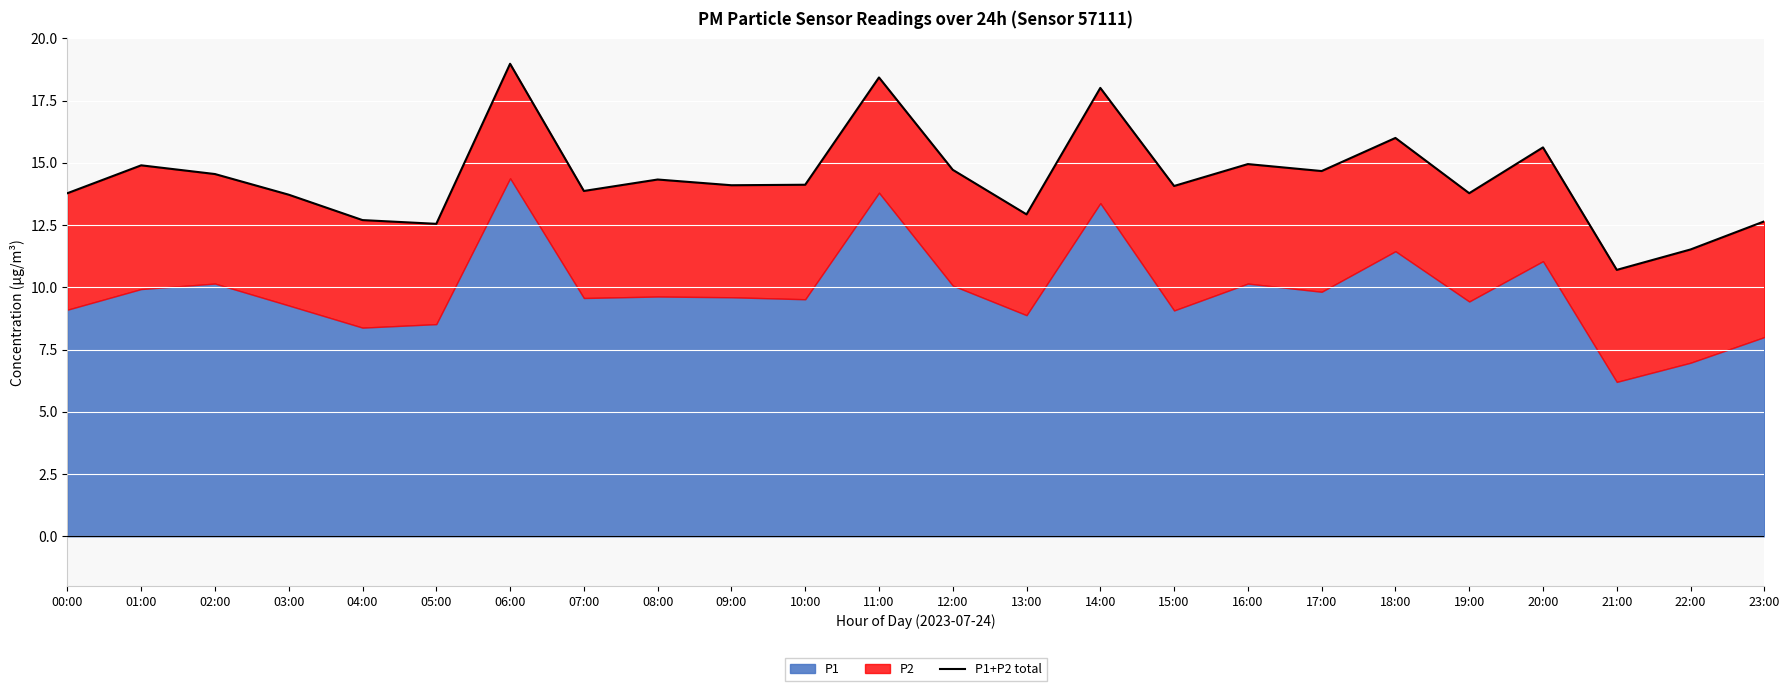

True or false: the data shows 4.5 at 09:00.

False